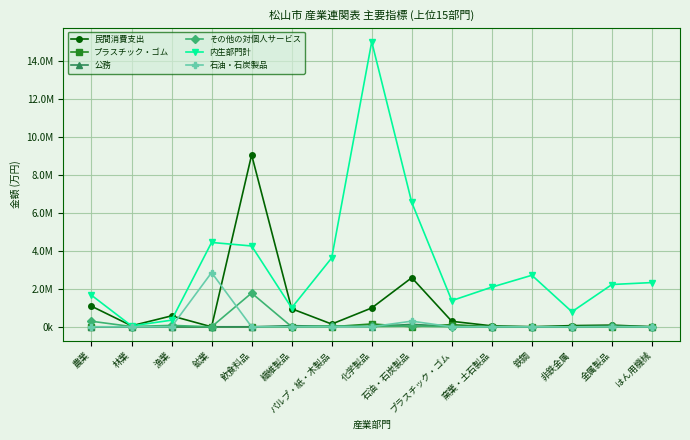

Does the chart have visible grid lines?

Yes